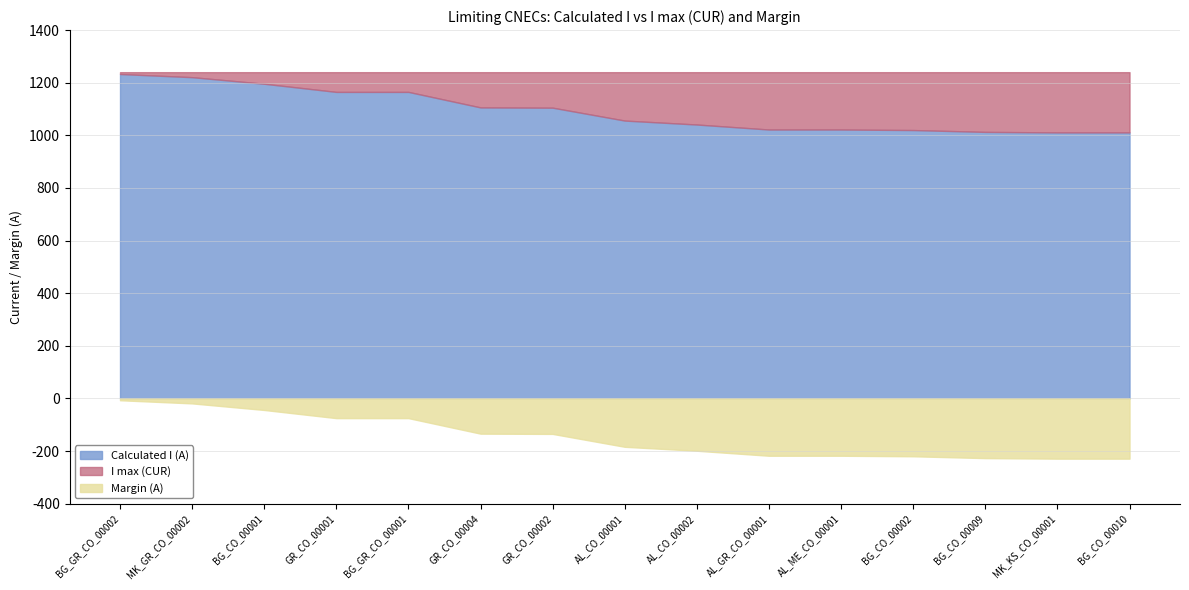

Reading left to right, transcribe all the data shown in this chart.

Calculated I (A): BG_GR_CO_00002=1233	MK_GR_CO_00002=1221	BG_CO_00001=1196	GR_CO_00001=1165	BG_GR_CO_00001=1165	GR_CO_00004=1106	GR_CO_00002=1105	AL_CO_00001=1056	AL_CO_00002=1041	AL_GR_CO_00001=1022	AL_ME_CO_00001=1022	BG_CO_00002=1020	BG_CO_00009=1013	MK_KS_CO_00001=1011	BG_CO_00010=1011
I max (CUR): BG_GR_CO_00002=1240	MK_GR_CO_00002=1240	BG_CO_00001=1240	GR_CO_00001=1240	BG_GR_CO_00001=1240	GR_CO_00004=1240	GR_CO_00002=1240	AL_CO_00001=1240	AL_CO_00002=1240	AL_GR_CO_00001=1240	AL_ME_CO_00001=1240	BG_CO_00002=1240	BG_CO_00009=1240	MK_KS_CO_00001=1240	BG_CO_00010=1240
Margin (A): BG_GR_CO_00002=-7	MK_GR_CO_00002=-19	BG_CO_00001=-44	GR_CO_00001=-75	BG_GR_CO_00001=-75	GR_CO_00004=-134	GR_CO_00002=-135	AL_CO_00001=-184	AL_CO_00002=-199	AL_GR_CO_00001=-218	AL_ME_CO_00001=-218	BG_CO_00002=-220	BG_CO_00009=-227	MK_KS_CO_00001=-229	BG_CO_00010=-229